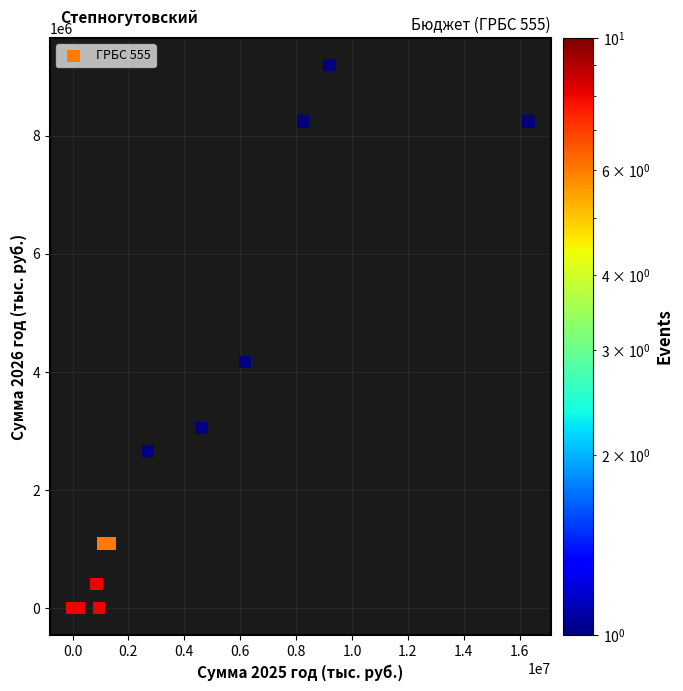

What Y value in the scatter plot is closest to 4600630?

4168050